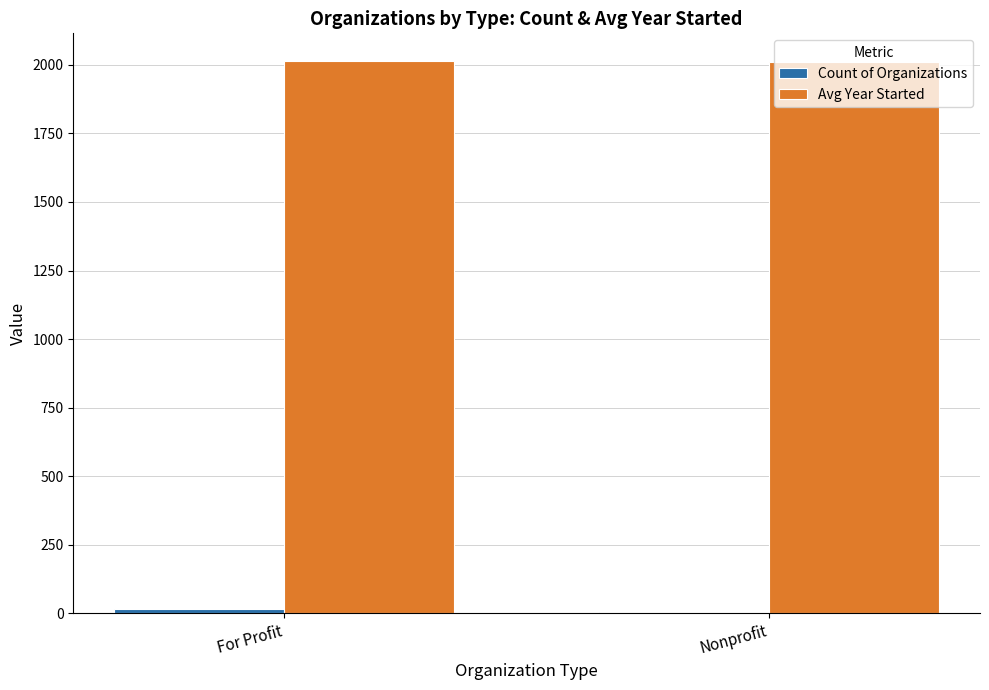

True or false: Avg Year Started has a value of 2014.1 at For Profit.

True